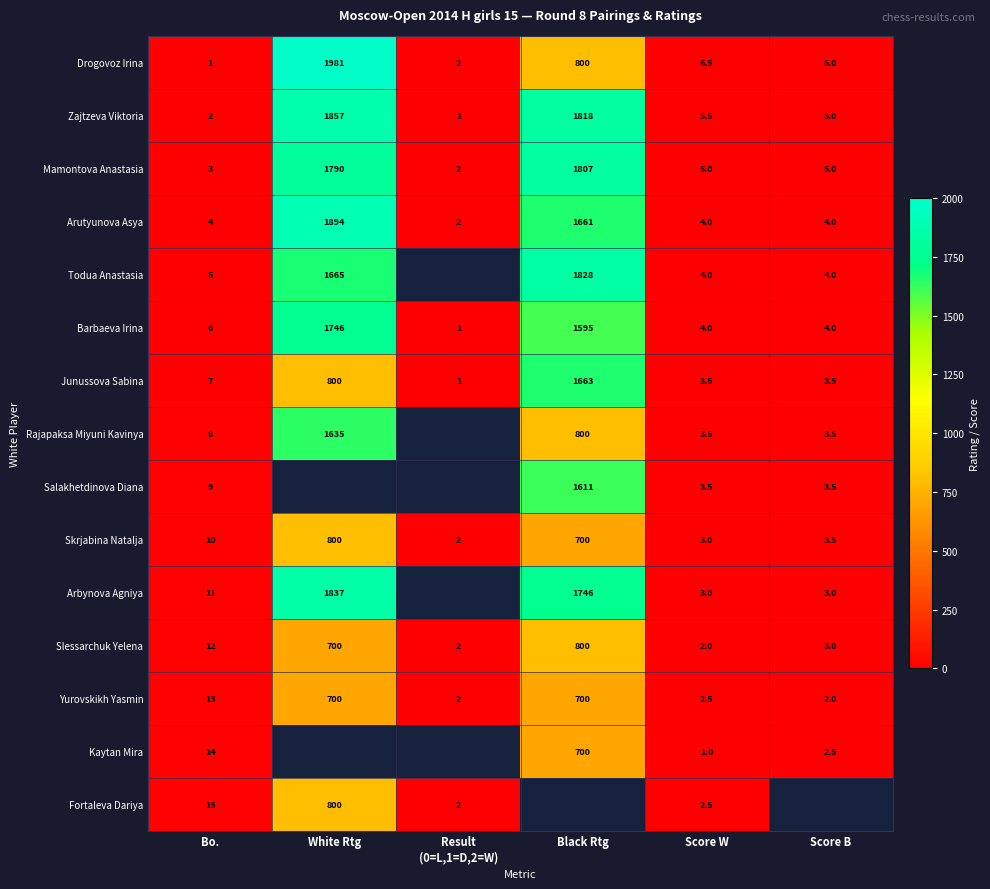

What is the difference between the Mamontova Anastasia values at Score W and White Rtg?

1785.0